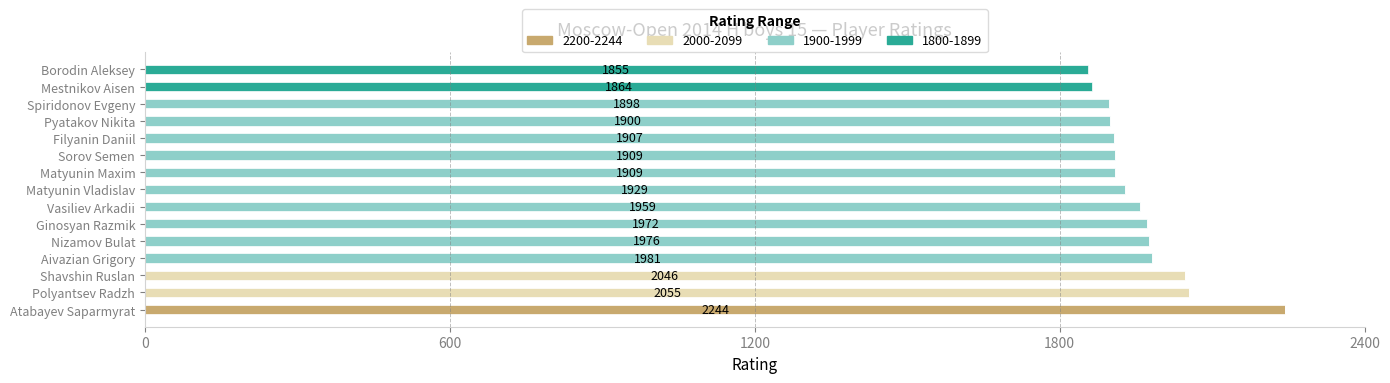

How many data points does each series have?

15